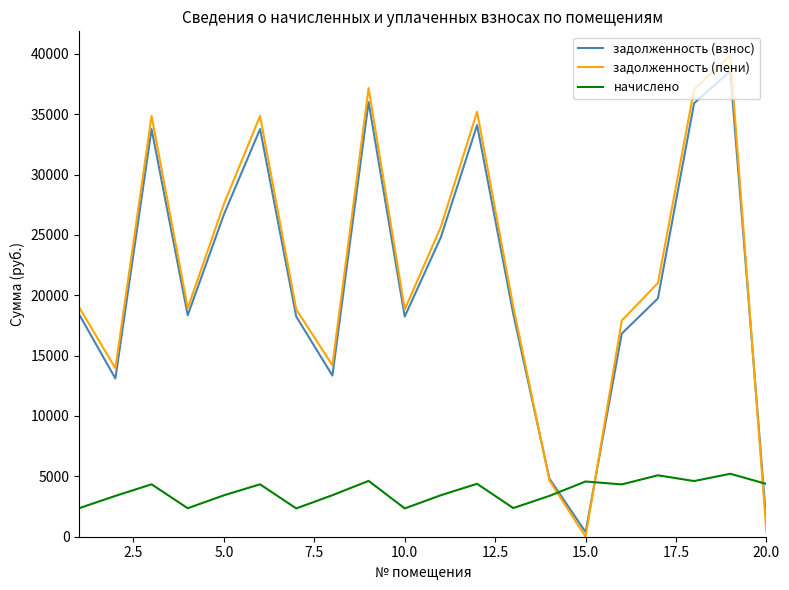

True or false: задолженность (пени) and начислено cross at least once.

True